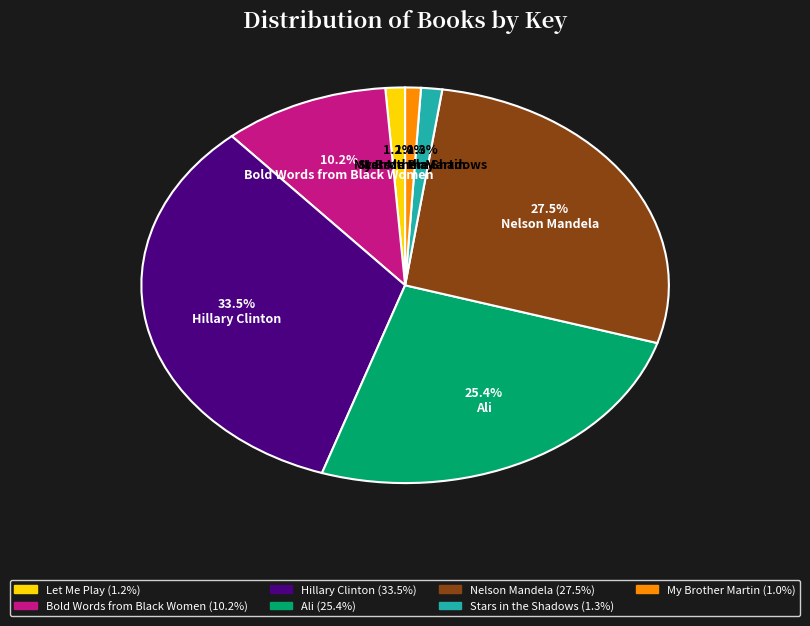

Count the number of slices in the pie.

7